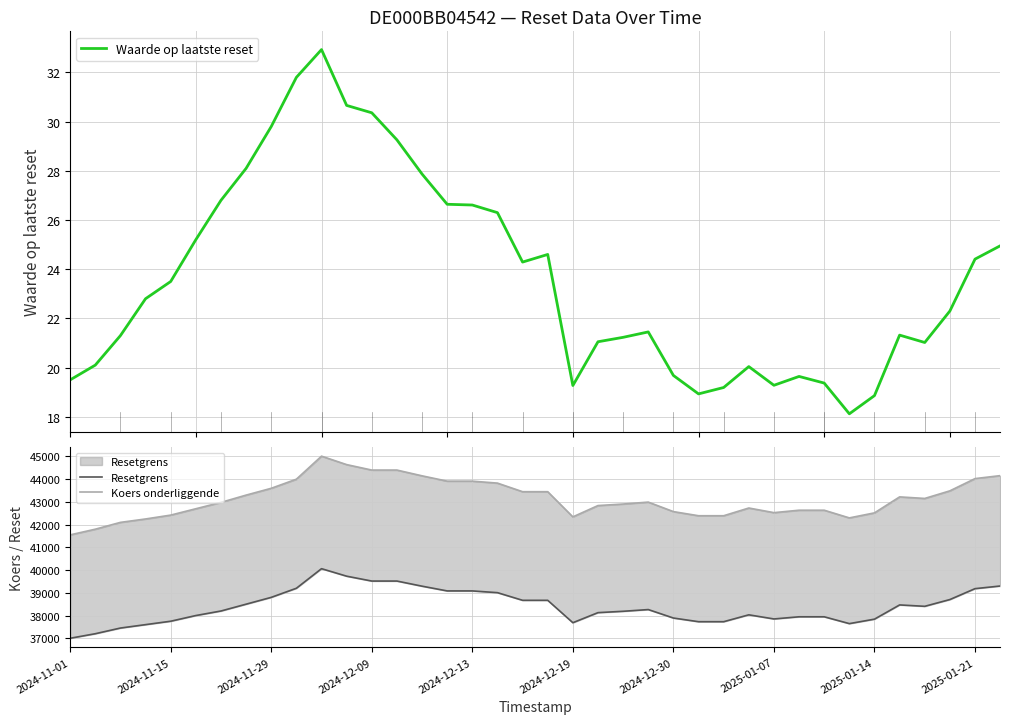

At which label does Resetgrens reach its minimum?

2024-11-01